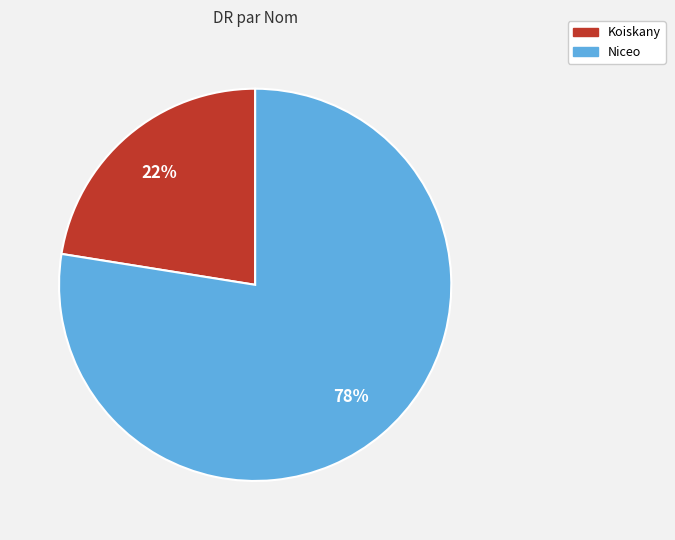

To the nearest percent, what is the average slice percentage?

50%